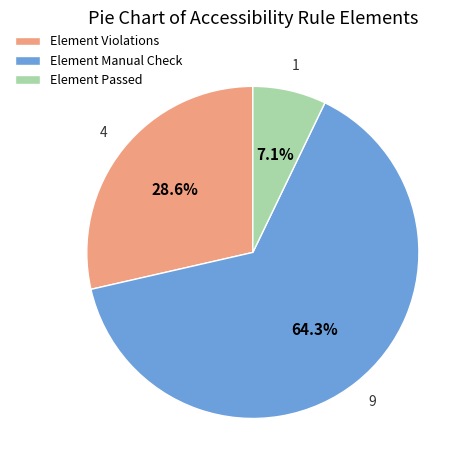

Which has a higher value, Element Manual Check or Element Passed?

Element Manual Check